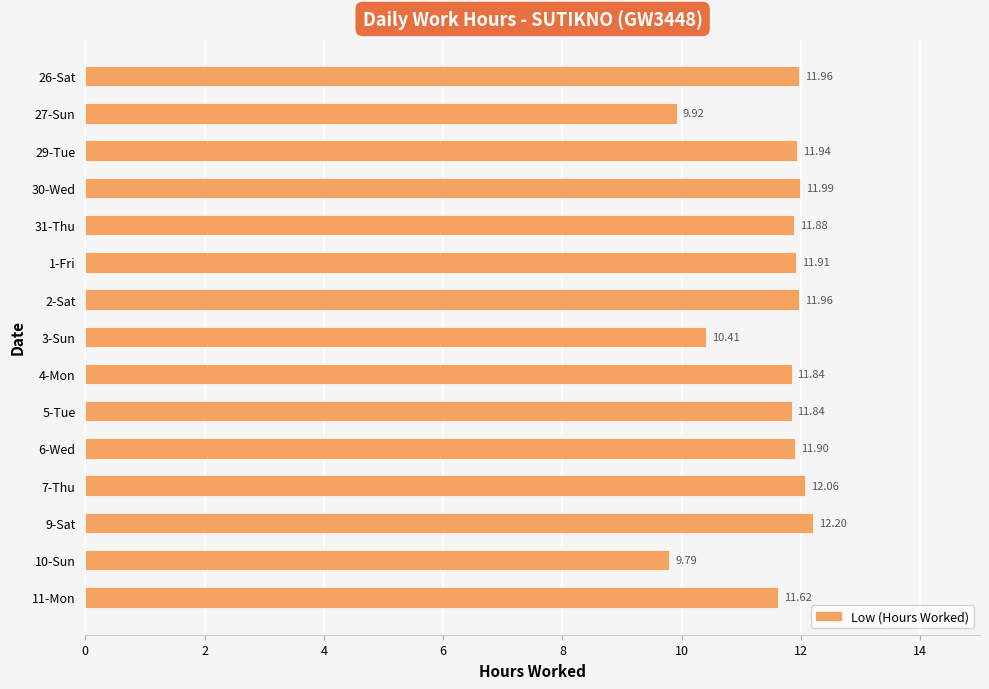

Approximately how many times larger is the value at 3-Sun compared to 6-Wed?

0.9